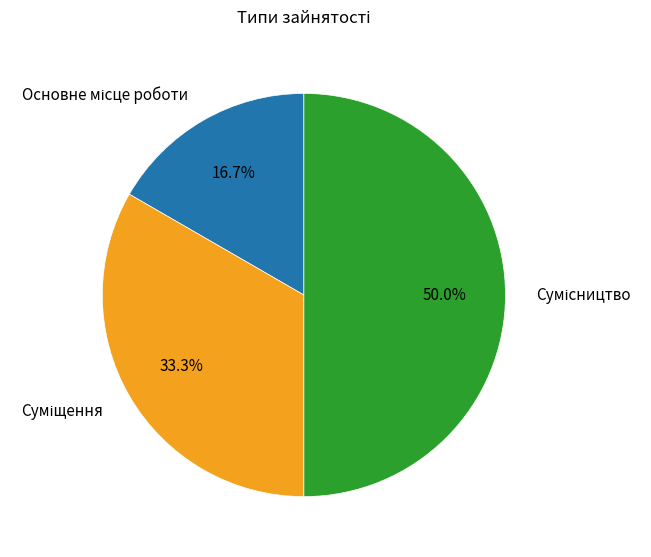

The Основне місце роботи slice represents 29% of the pie. True or false?

False